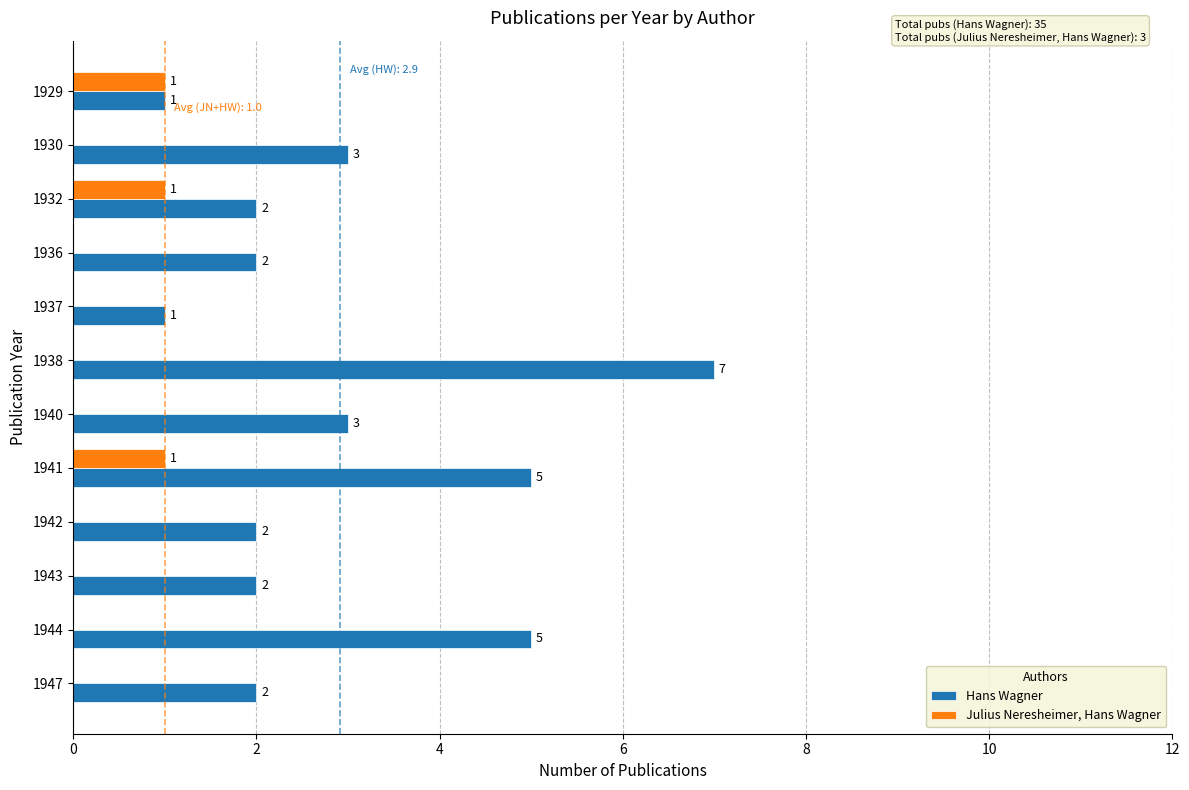

Is the value of Hans Wagner at 1932 greater than the value of Julius Neresheimer, Hans Wagner at 1929?

Yes